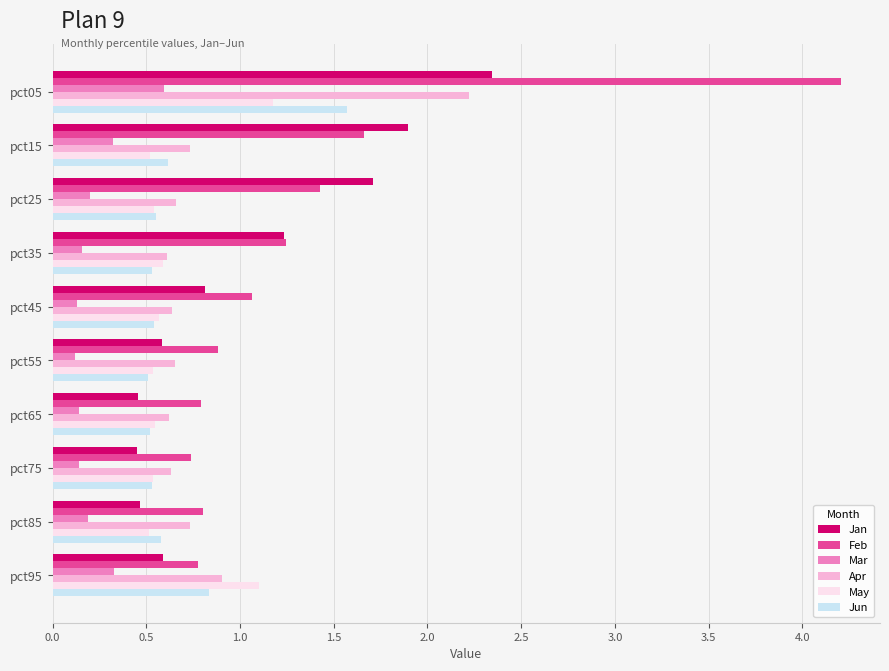

What value does the Mar series have at pct15?

0.3